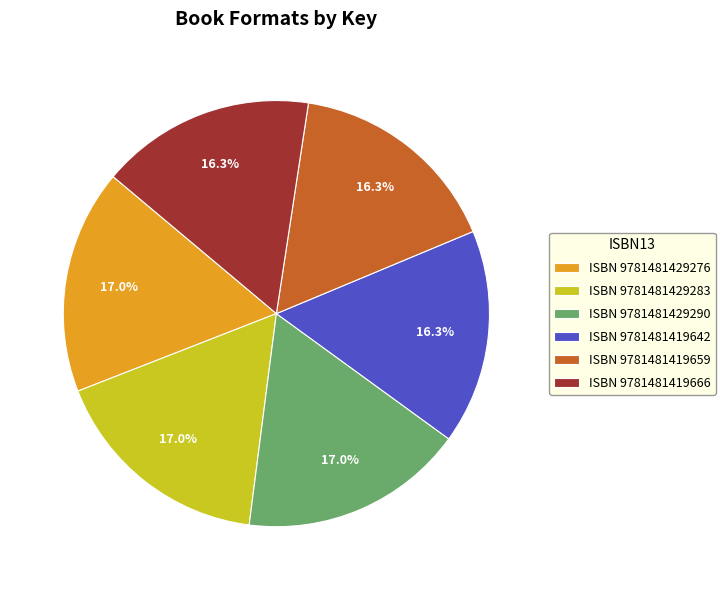

Does ISBN 9781481429276 account for over 50% of the chart?

No